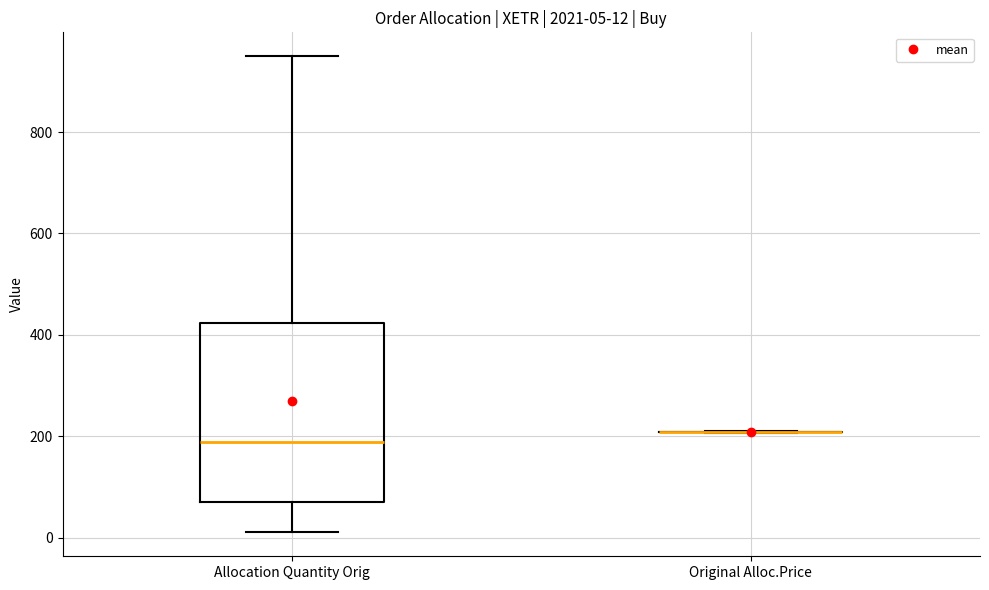

Comparing the boxes themselves (not the whiskers), which one is the tallest?

Allocation Quantity Orig